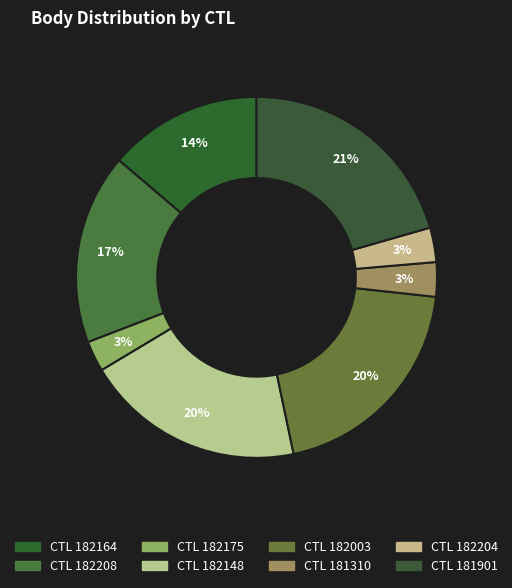

Is there a majority slice in this chart?

No